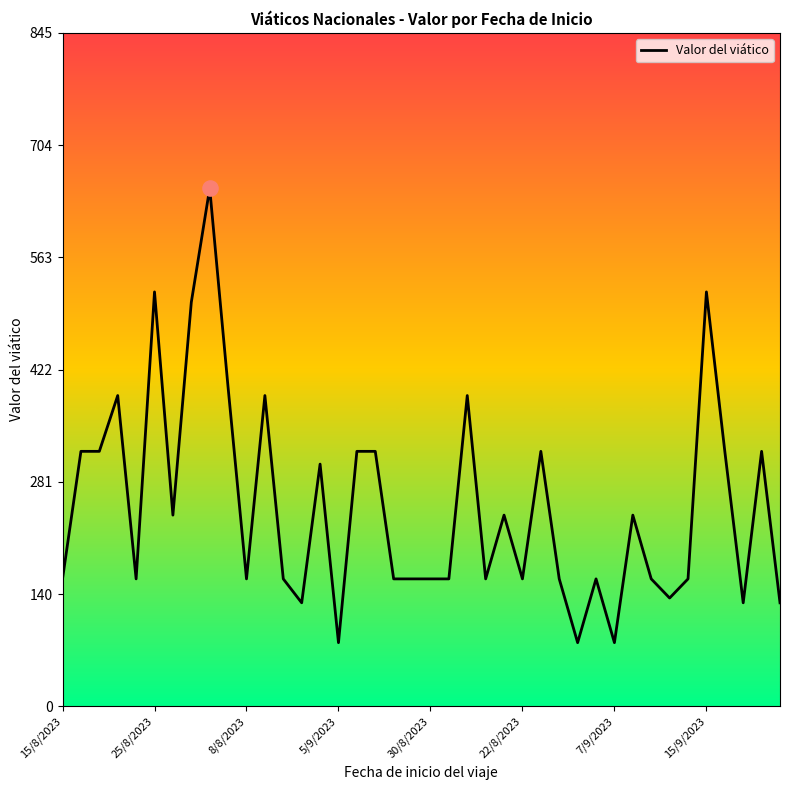

What is the difference between the maximum and minimum values?

570